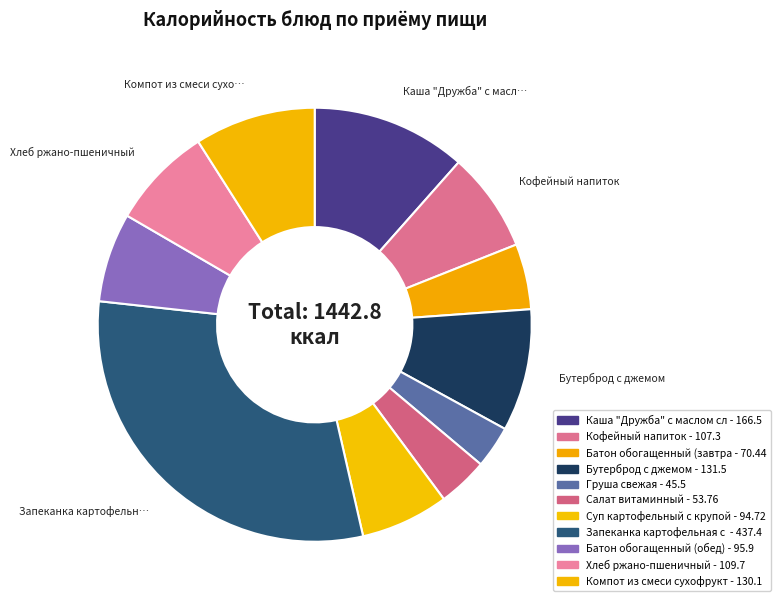

How many segments does this pie chart have?

11